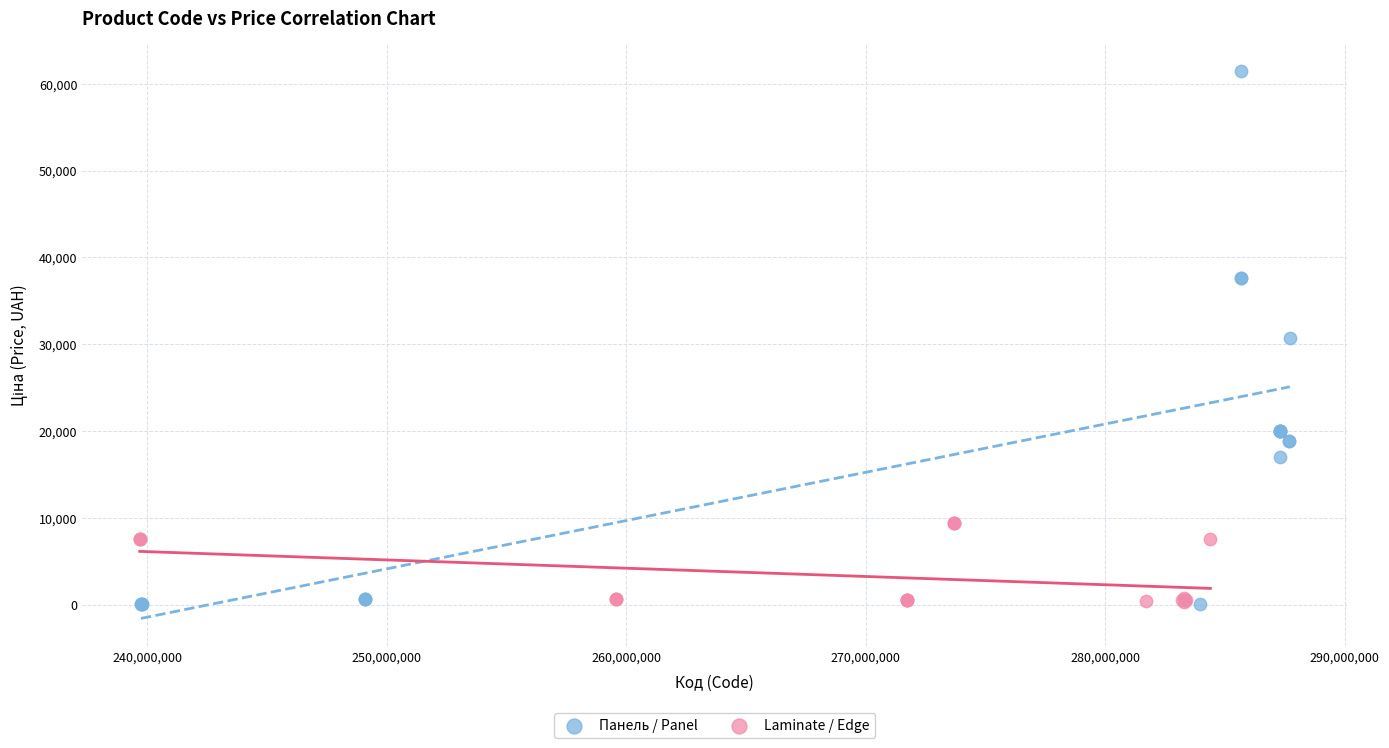

Which series reaches the maximum Y coordinate?

Панель / Panel